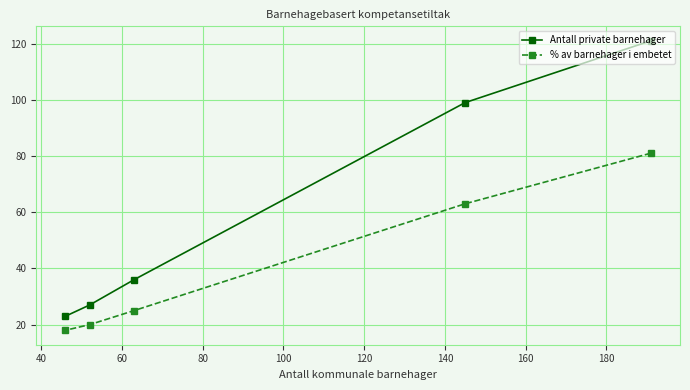

Reading left to right, list all the values displayed in this chart.

Antall private barnehager: 23	27	36	99	121
% av barnehager i embetet: 18	20	25	63	81